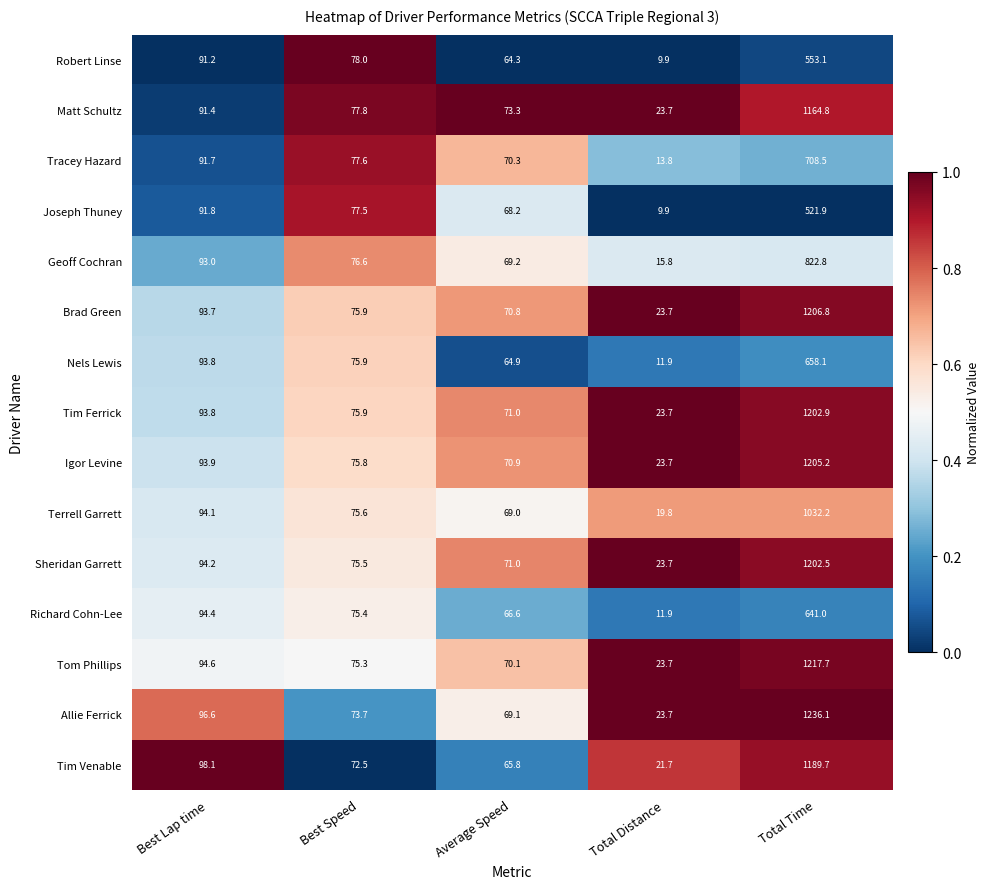

What is the minimum value for Igor Levine?

23.7